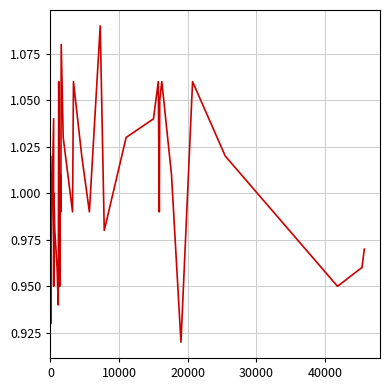

Does the chart display data point markers on the line(s)?

No